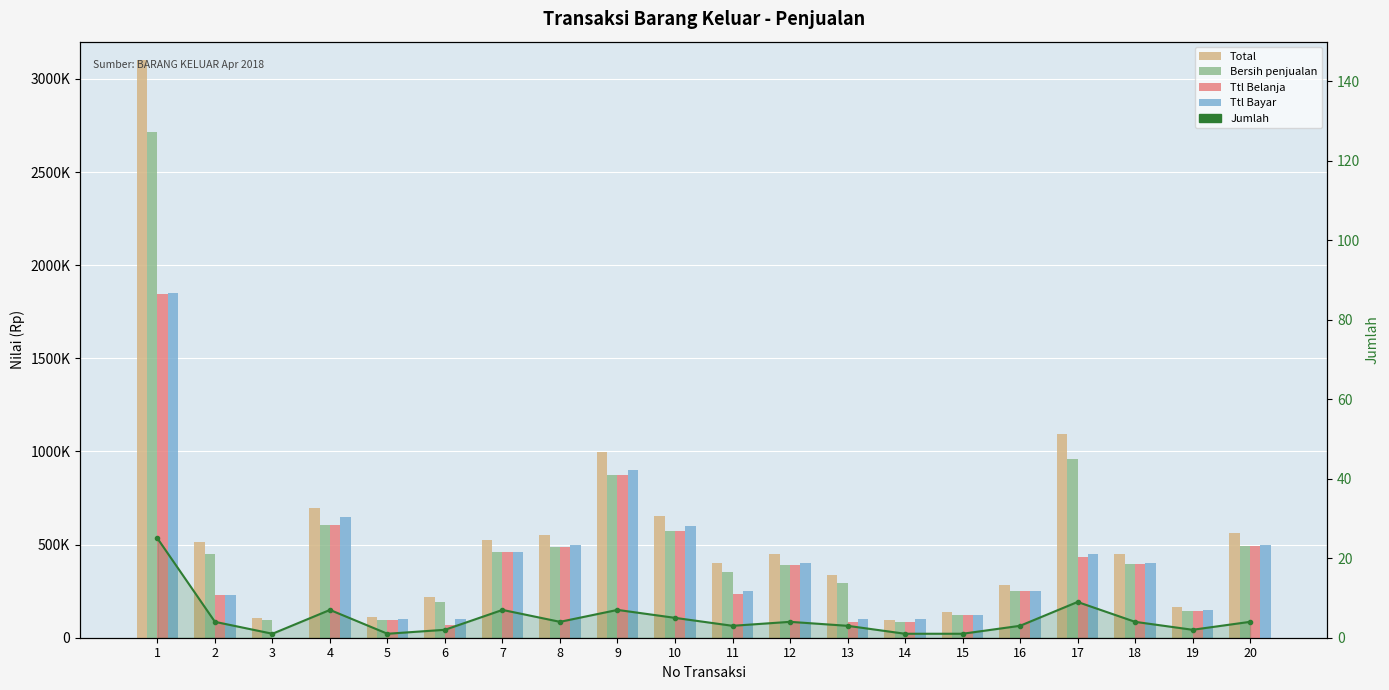

Is it true that Ttl Bayar equals 400000 at 18?

True